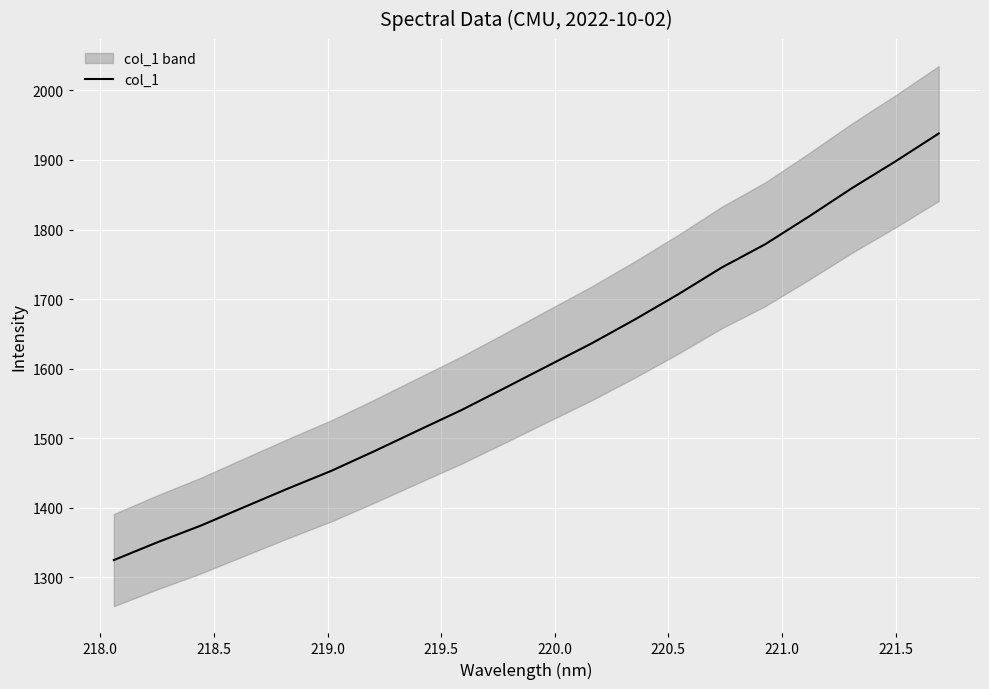

Reading left to right, transcribe all the data shown in this chart.

1325.0	1350.5	1374.5	1401.1	1427.6	1453.0	1481.5	1511.2	1540.4	1572.2	1604.3	1636.3	1670.8	1707.1	1745.5	1778.8	1818.4	1859.5	1897.8	1938.0